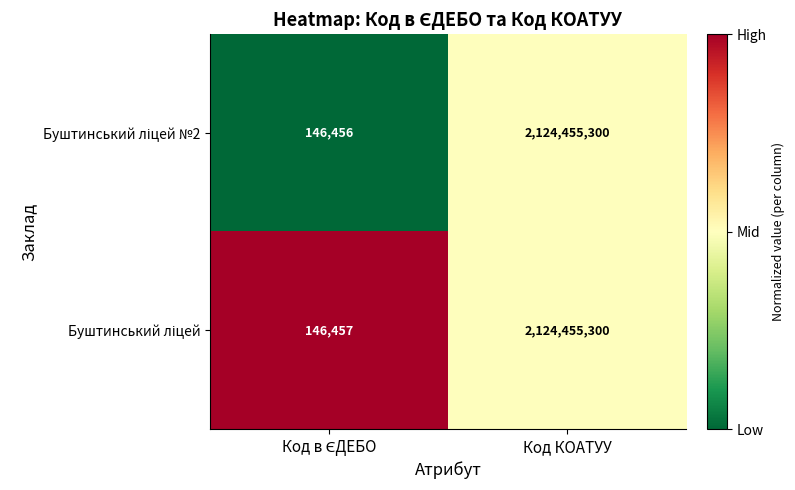

Which category has the highest value across all series?

Код КОАТУУ